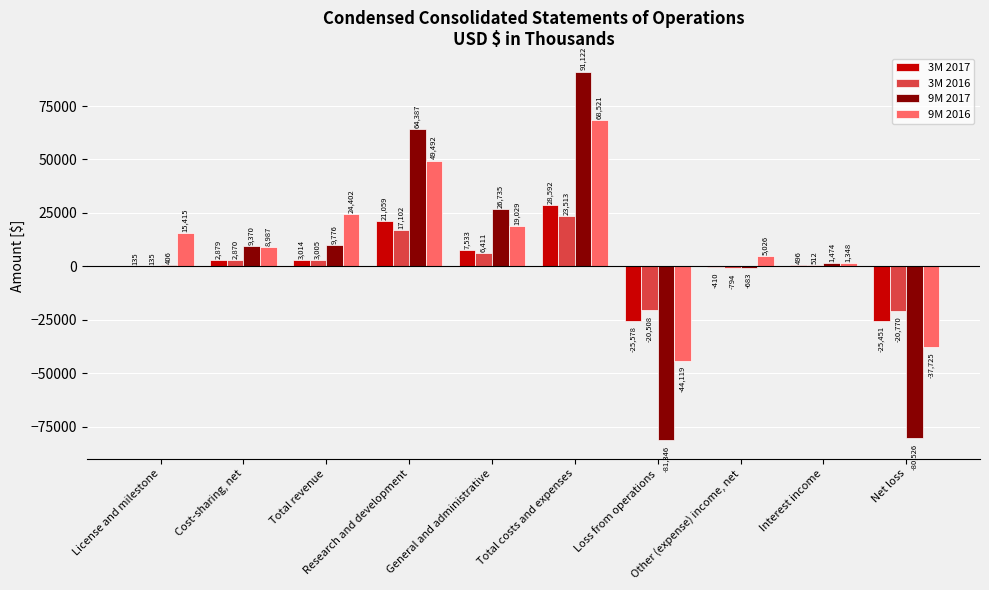

Read the 9M 2017 value at Total costs and expenses.

91122